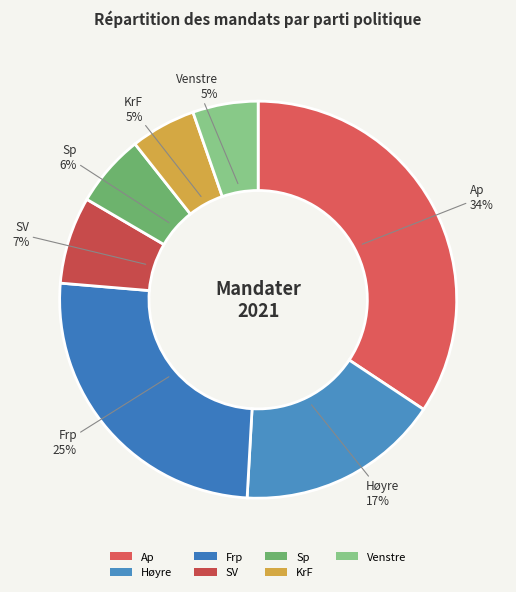

Is the sum of Venstre and SV greater than half?

No